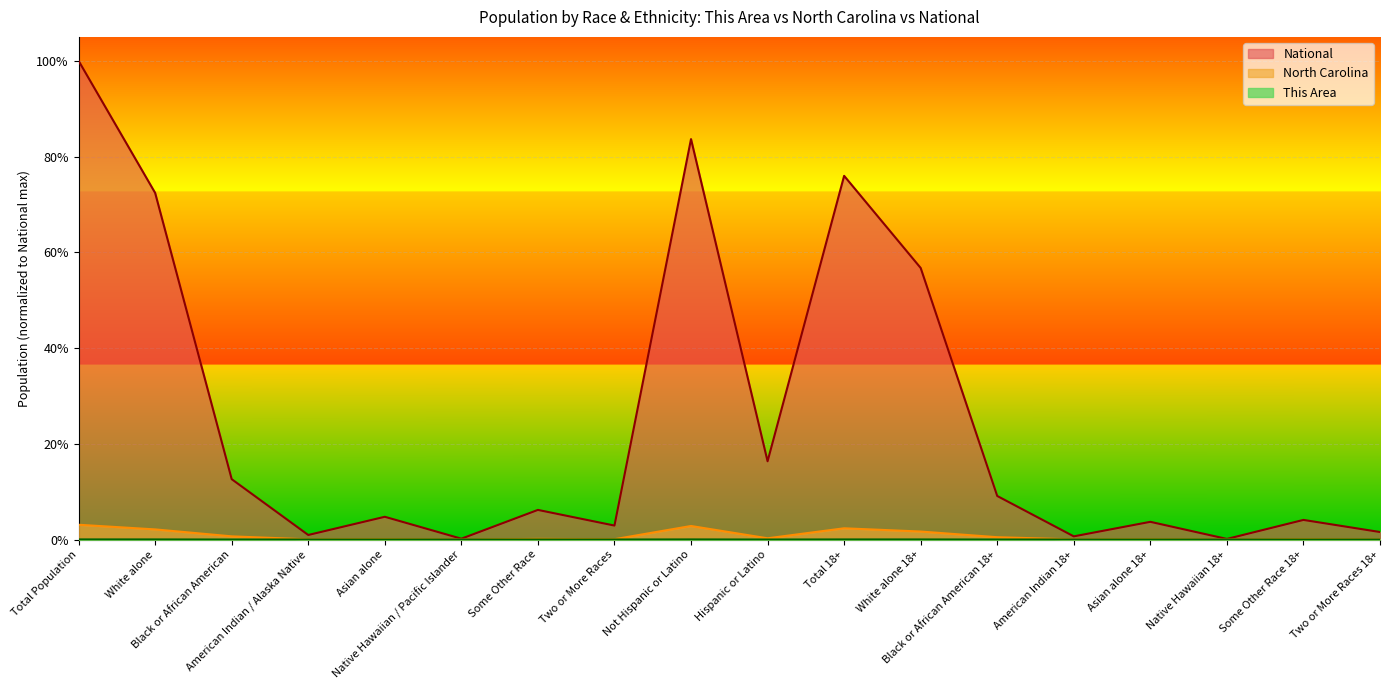

Rank the series at Two or More Races 18+ from lowest to highest value.

This Area, North Carolina, National